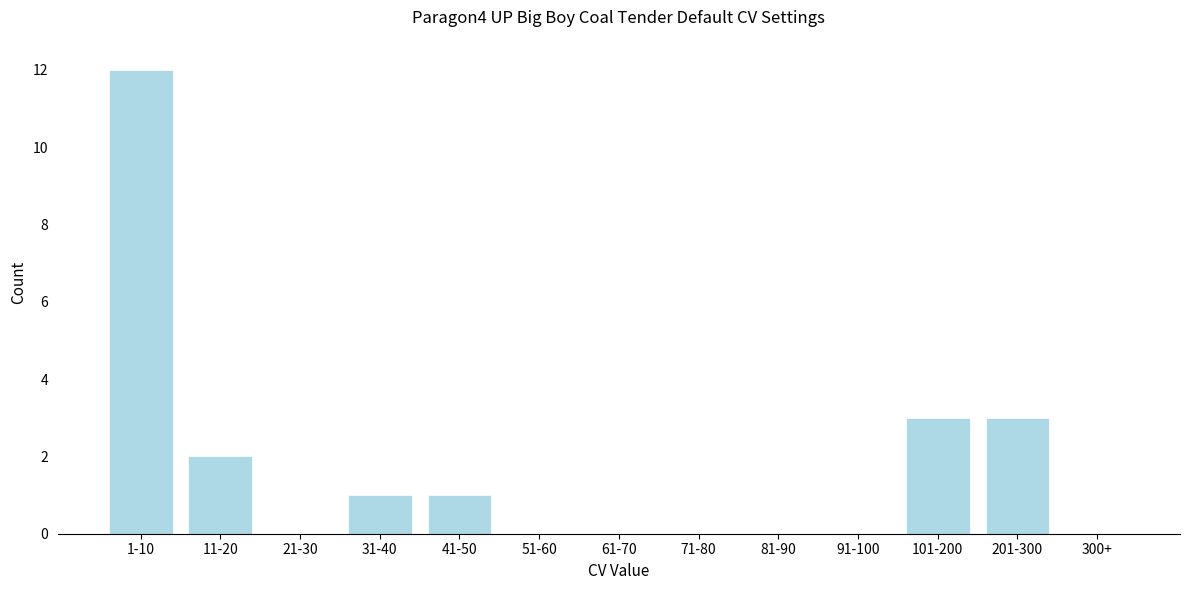

Reading left to right, transcribe all the data shown in this chart.

1-10=12	11-20=2	21-30=0	31-40=1	41-50=1	51-60=0	61-70=0	71-80=0	81-90=0	91-100=0	101-200=3	201-300=3	300+=0